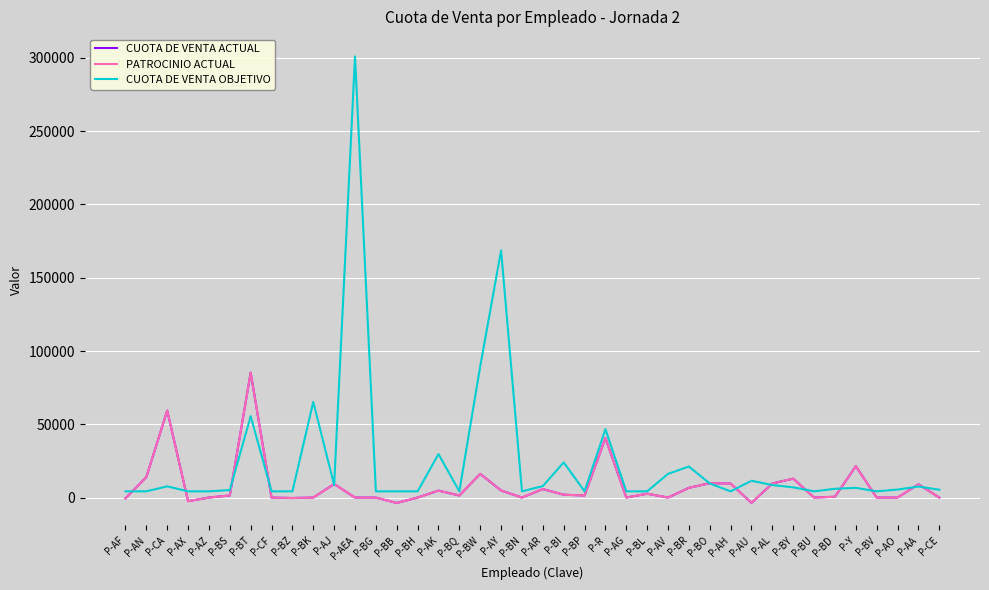

Which series has the largest total across all categories?

CUOTA DE VENTA OBJETIVO